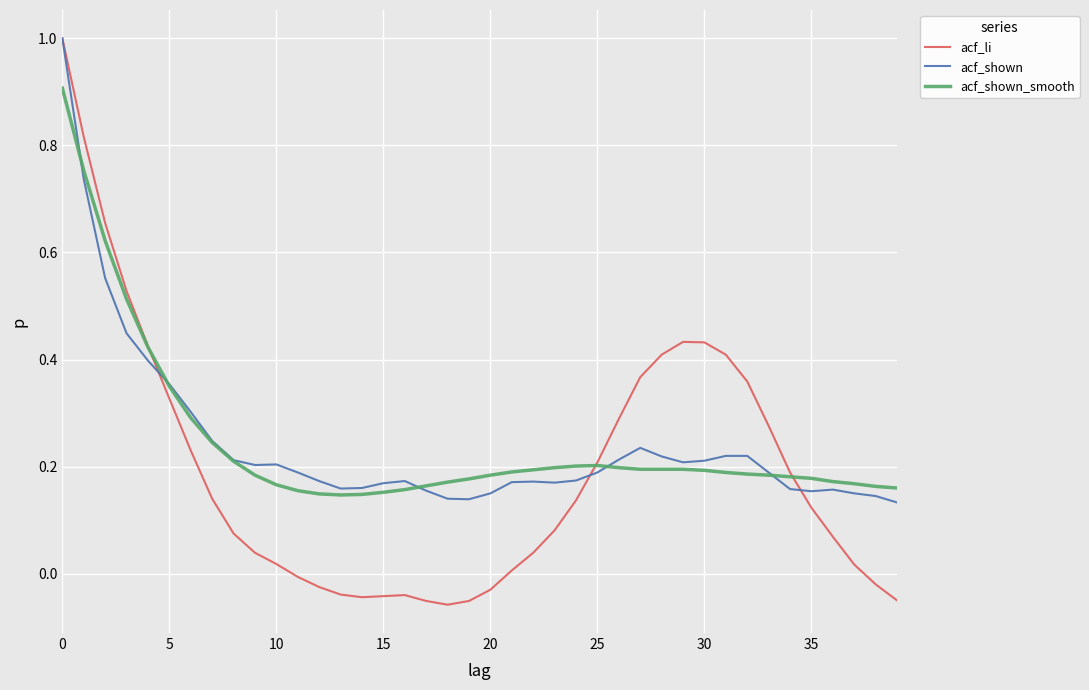

Which series has the largest range (max minus min)?

acf_li